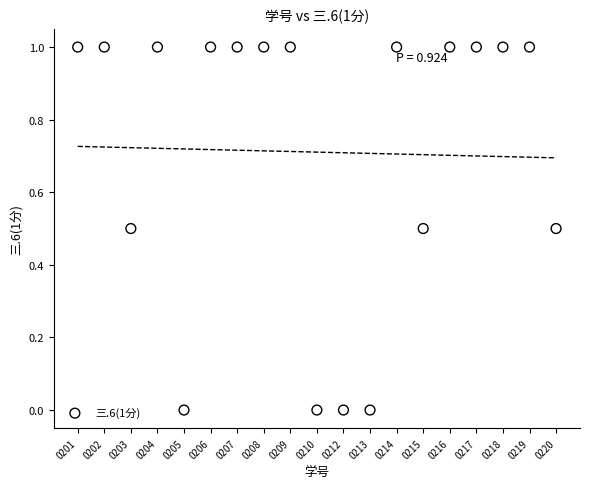

What is the range of Y values (max minus min)?

1.0